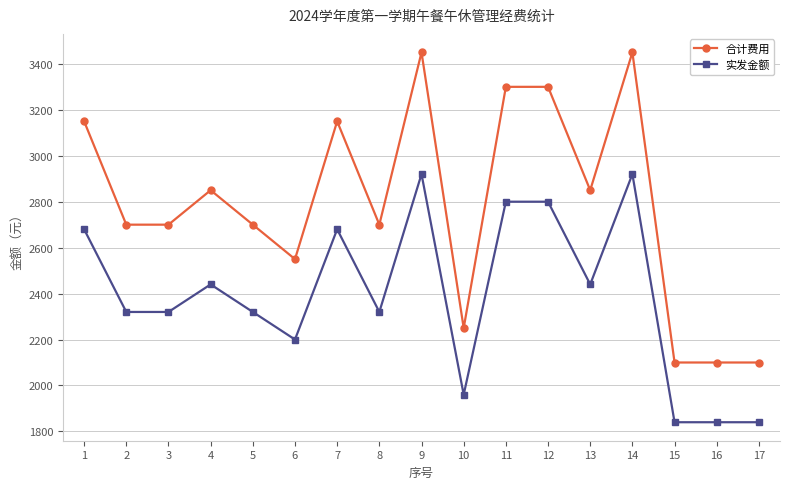

What is the total value across all series at 13?

5290